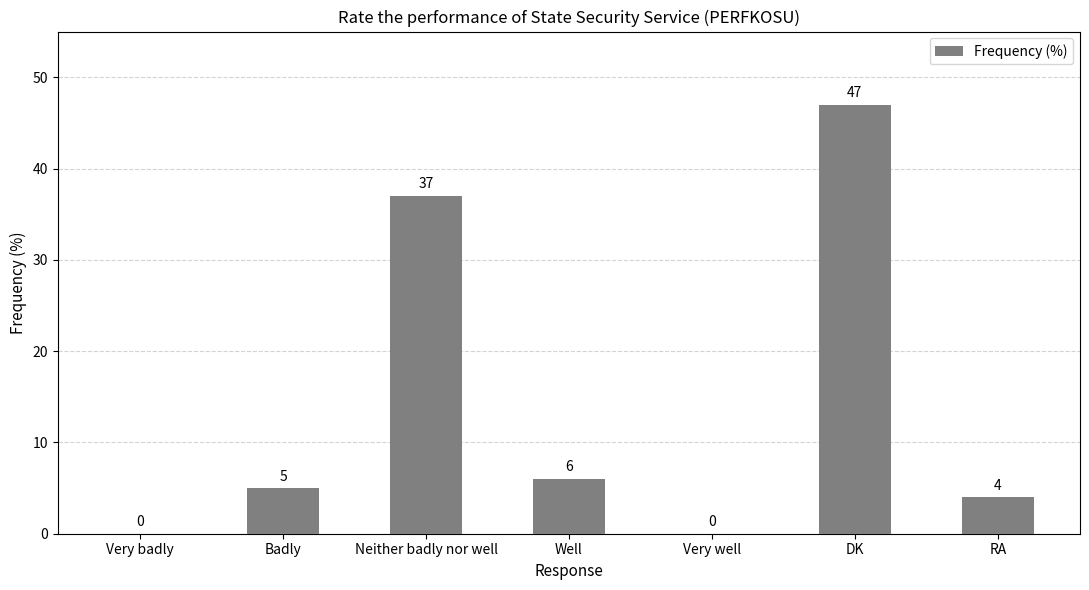

How many positive values are there?

5